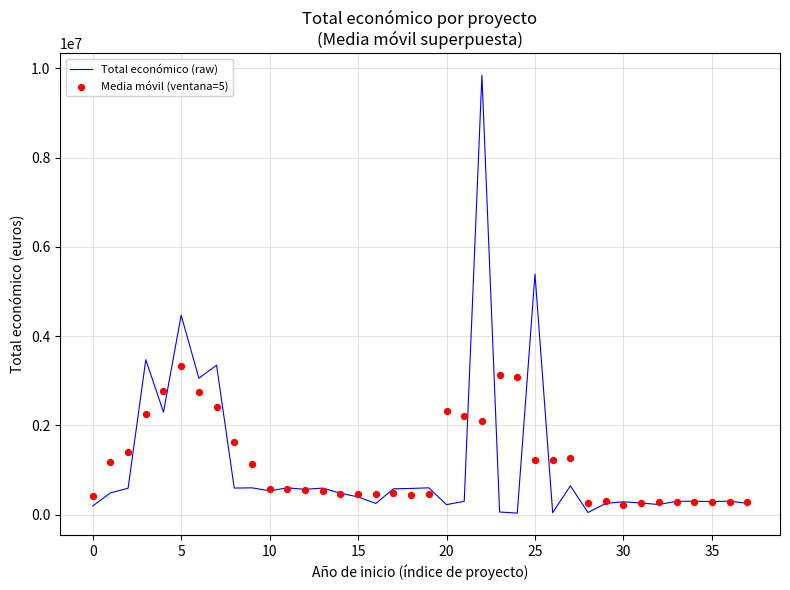

At how many categories does at least one series exceed 2896402?

8